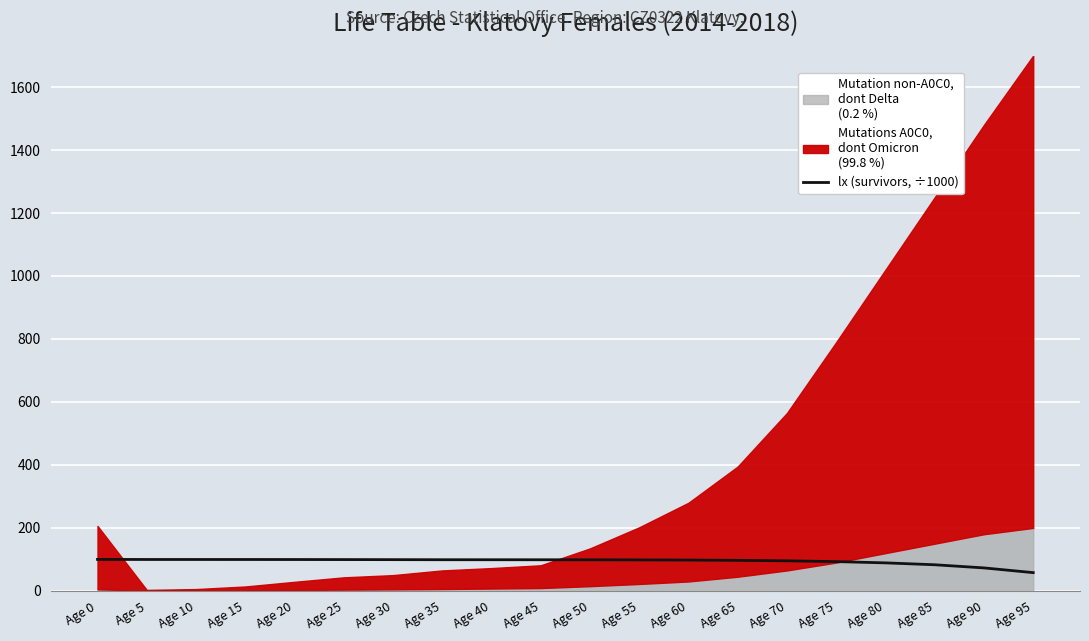

Is it true that the value at Age 5 is 34.4?

False